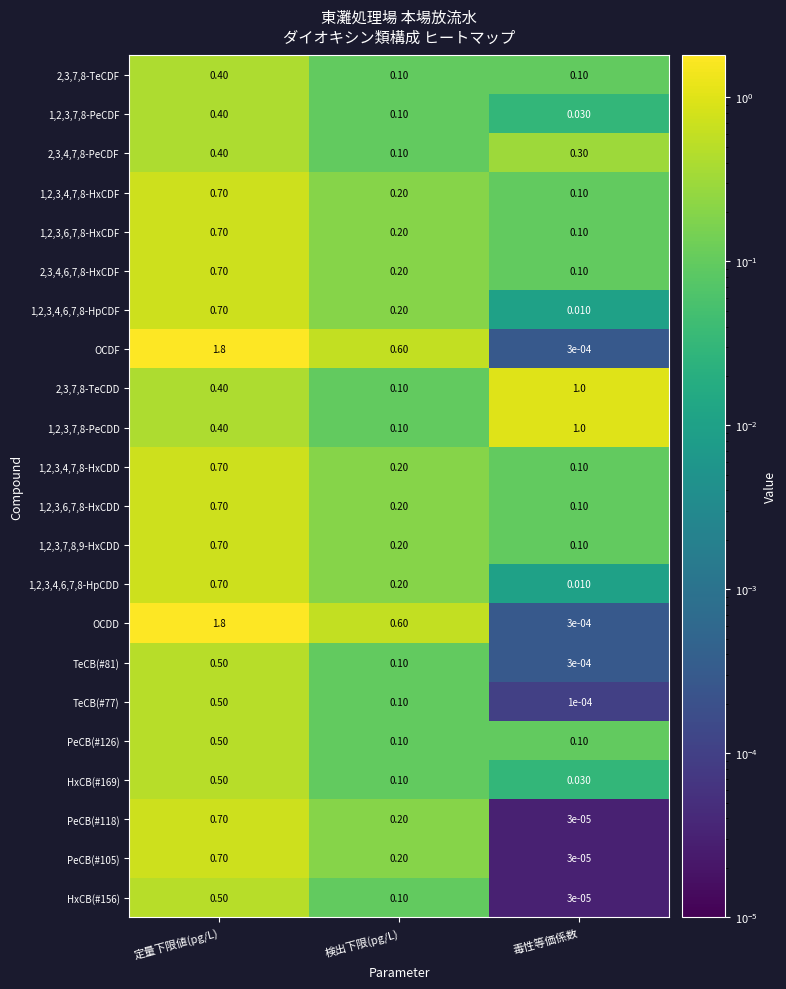

At which category is the sum across all series the highest?

定量下限値(pg/L)